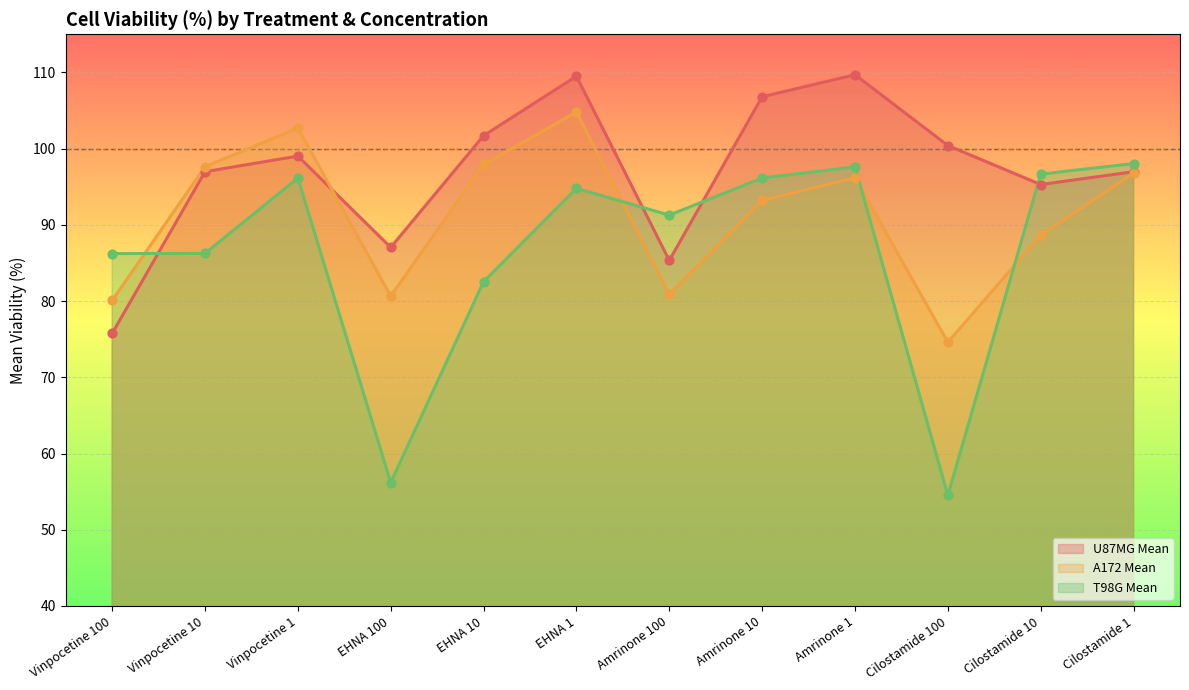

Which series has the largest total across all categories?

U87MG Mean